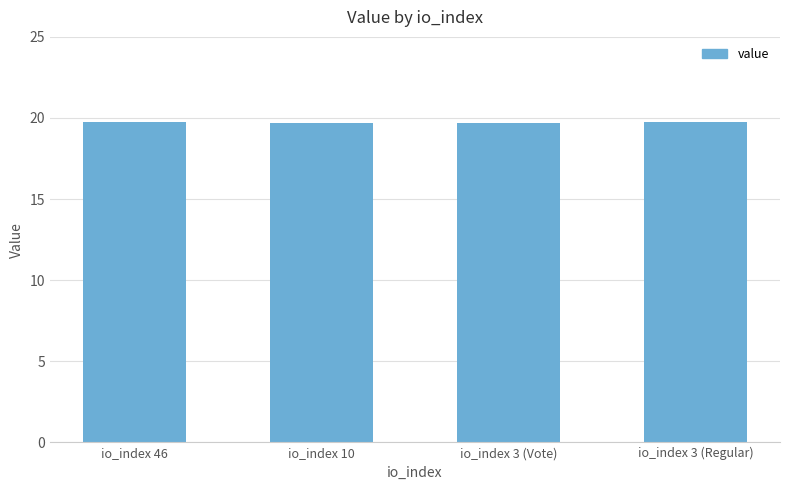

What is the sum of all values?

78.8